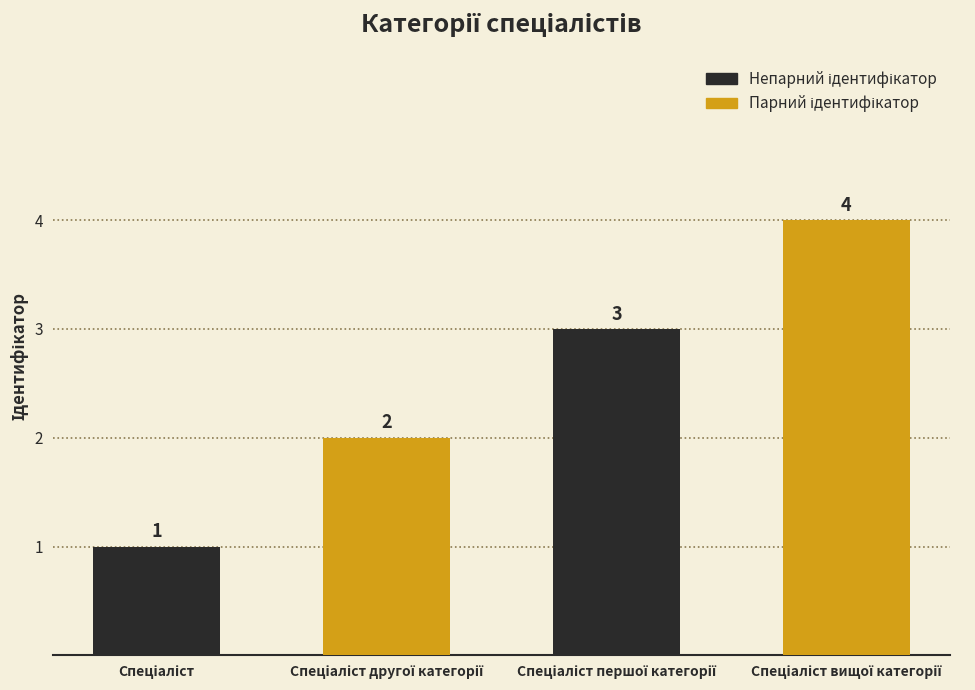

What is the greatest value displayed?

4